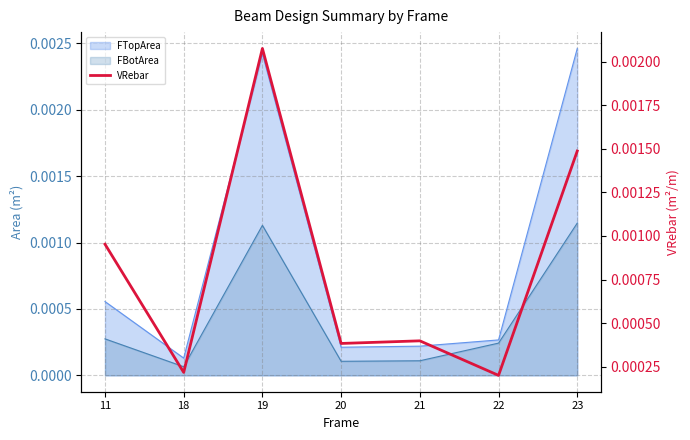

How many lines are shown in the chart?

1